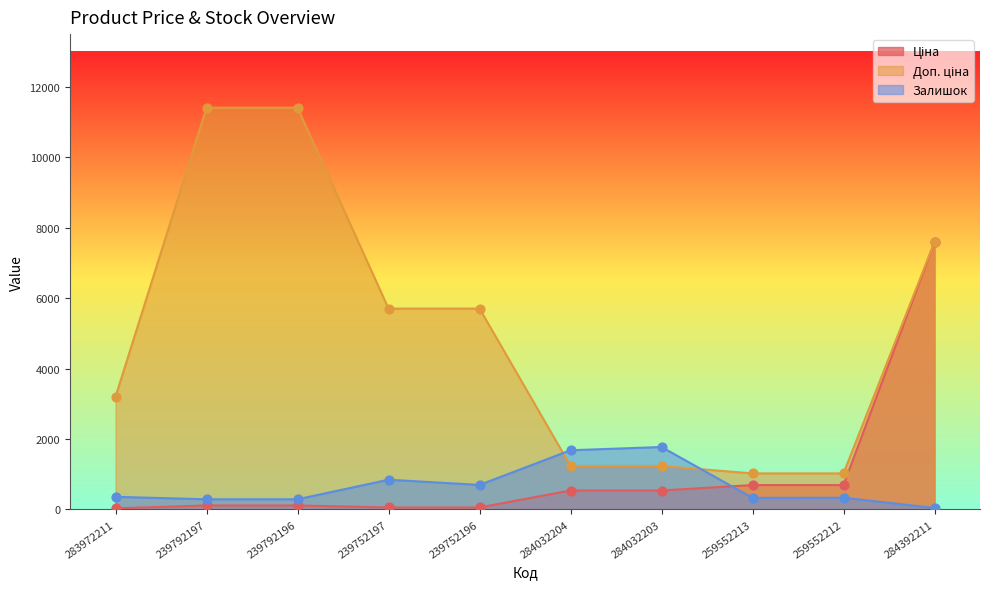

At which category is the sum across all series the highest?

284392211